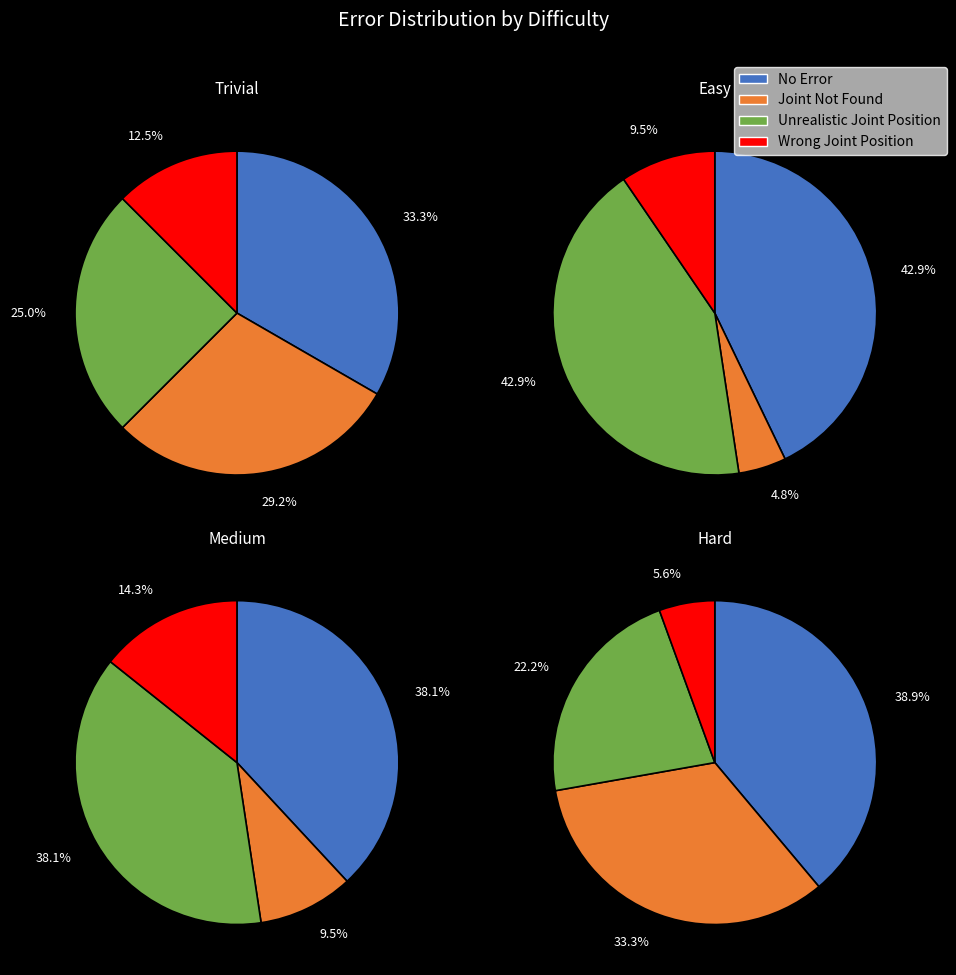

Count the number of slices in the pie.

4